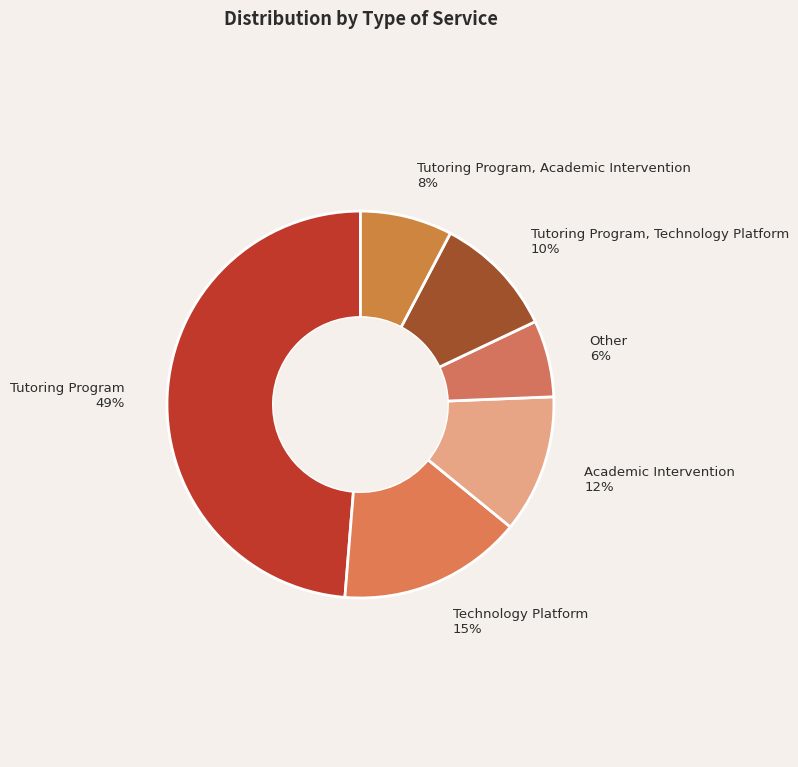

Is there a majority slice in this chart?

No